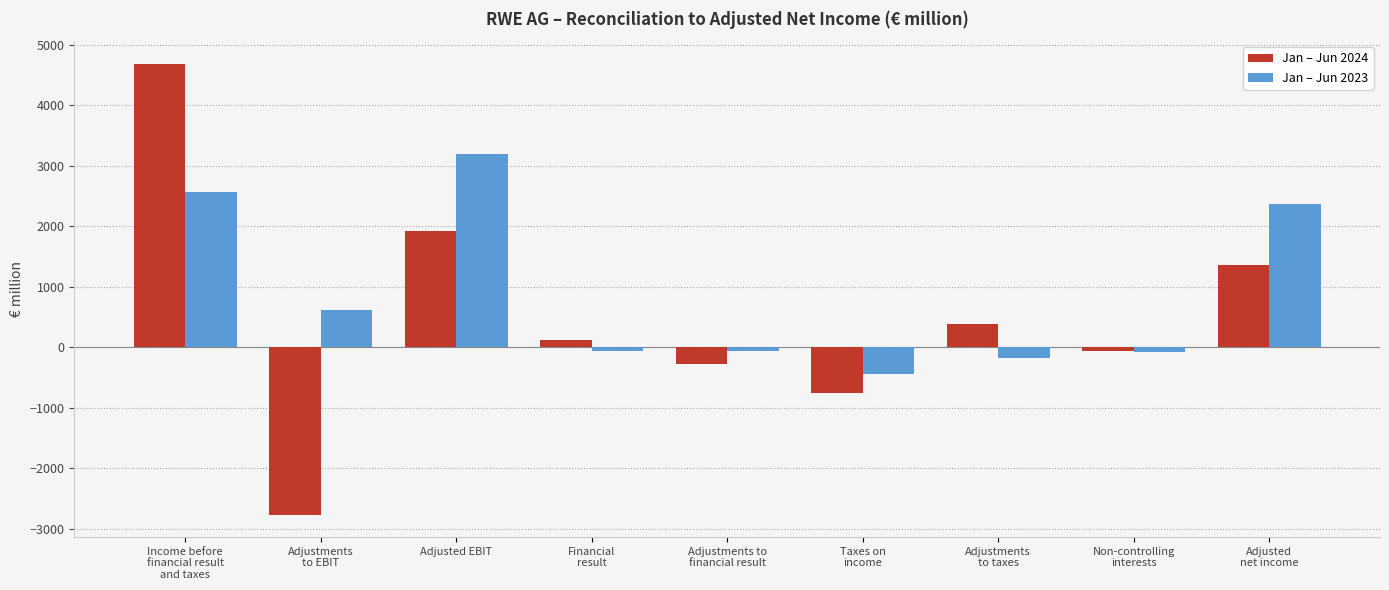

What is the average value of the Jan – Jun 2024 series?

517